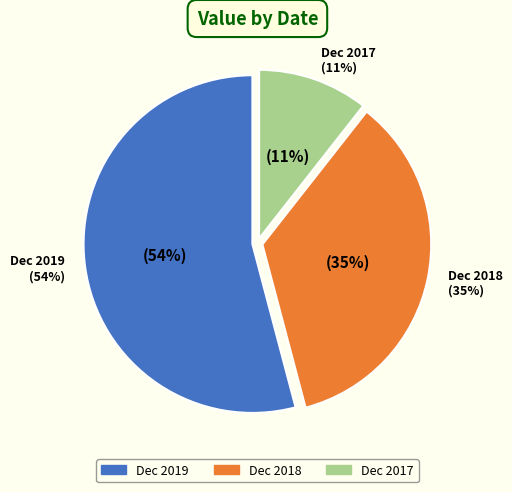

How many segments does this pie chart have?

3